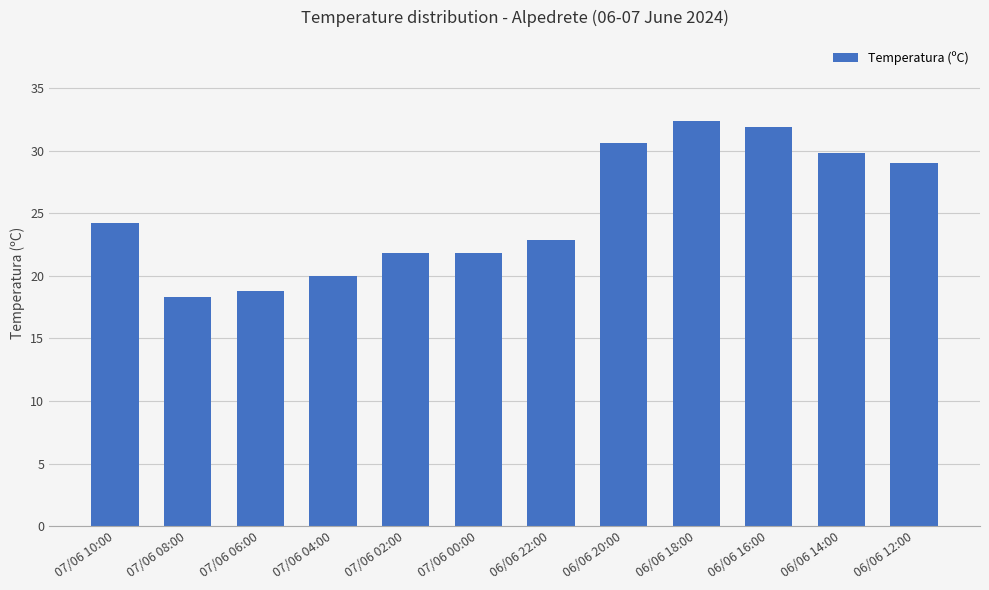

Which label corresponds to the smallest value in the chart?

07/06 08:00